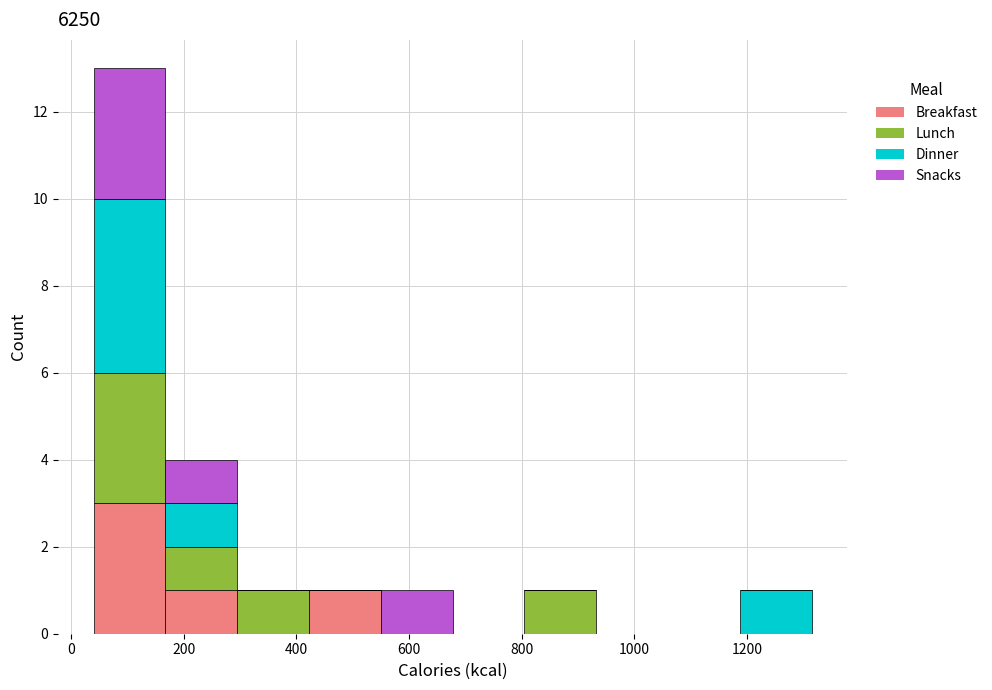

What is the total height of the stacked bar covering 1180 to 1320 on the x-axis? Neither the bar edges nor the heights are printed on the chart, so give them approximately, as read against the axes.

1